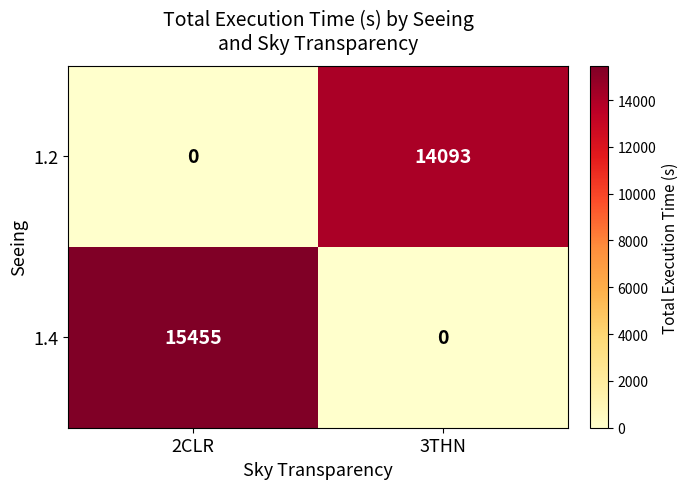

Between 2CLR and 3THN, which series saw the biggest shift?

1.4